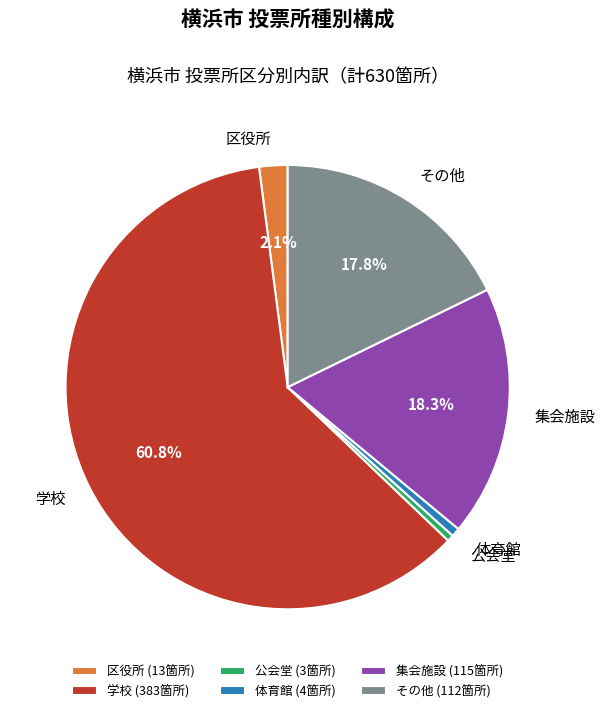

Does 区役所 (13箇所) represent more than half of the total?

No